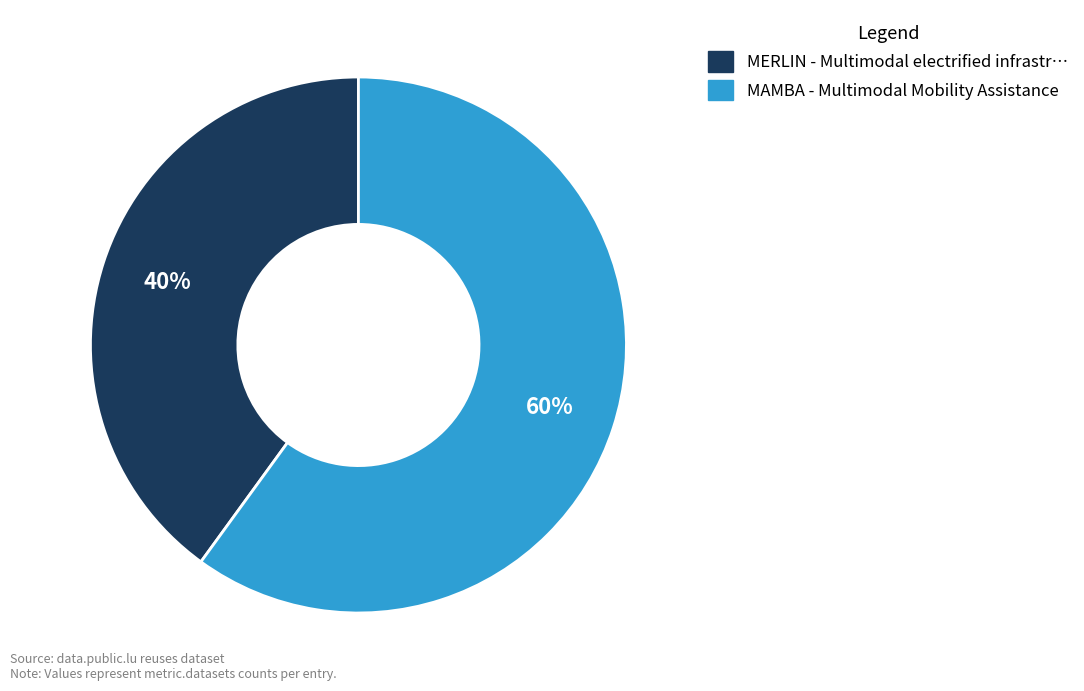

Does any single category account for the majority?

Yes